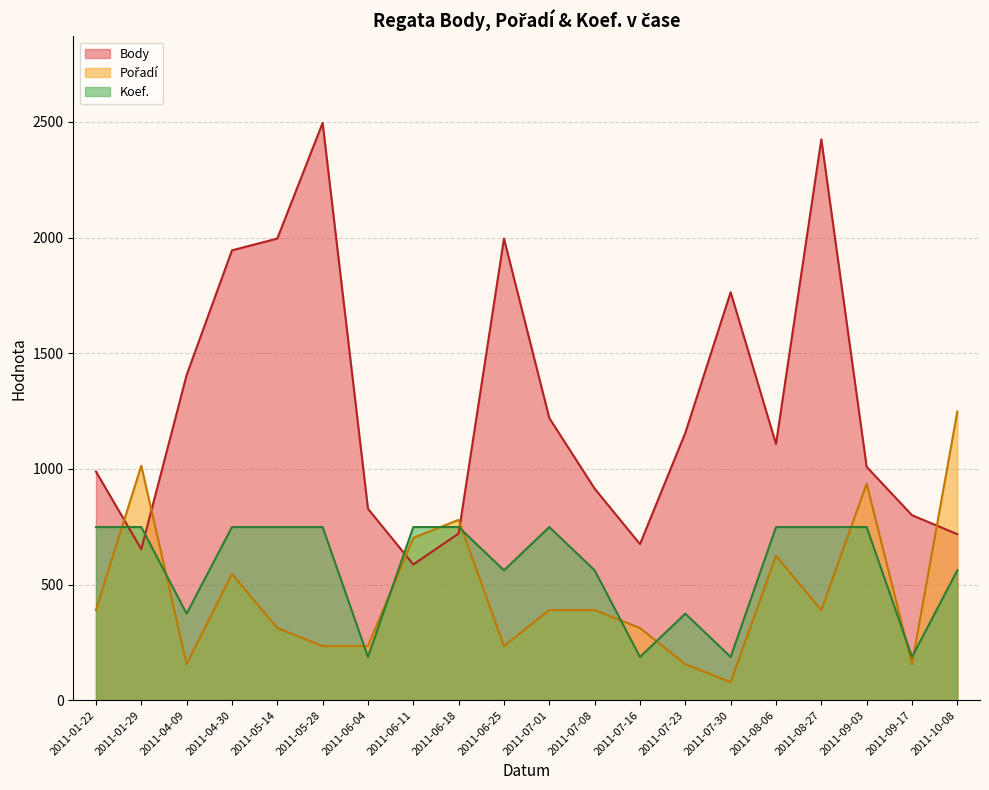

At which category does the chart reach its peak across all series?

2011-05-28